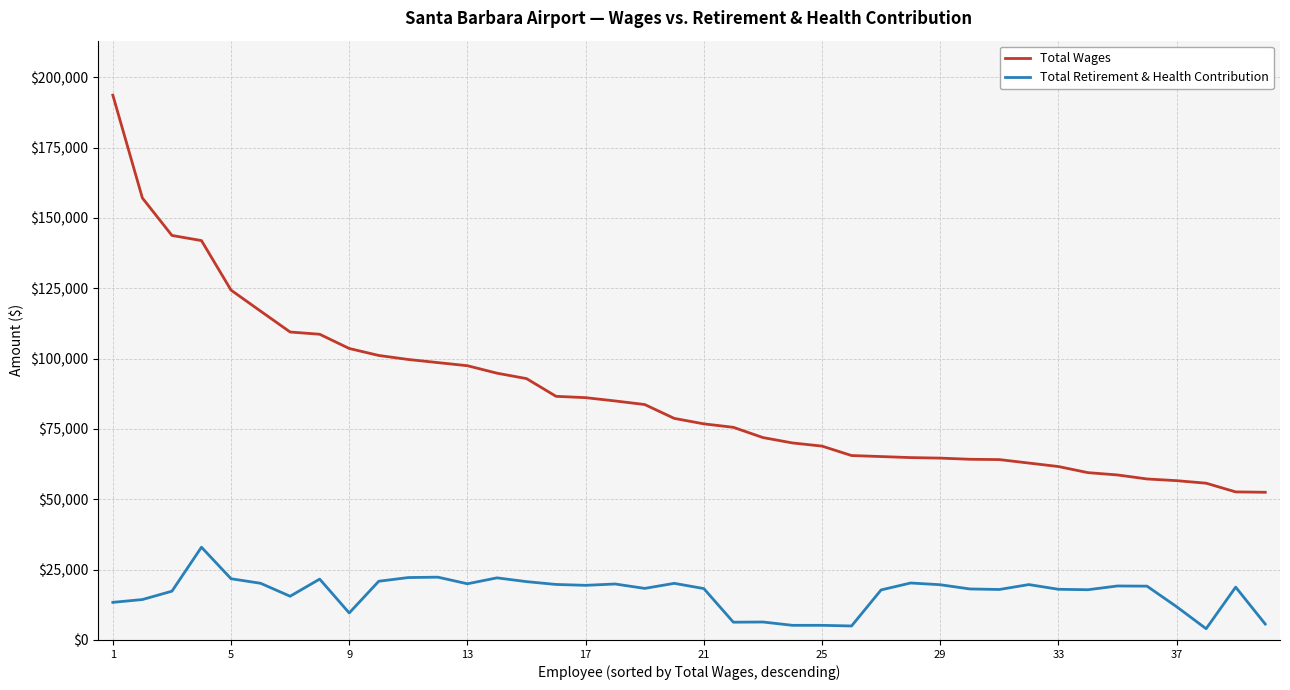

How many distinct data groups are displayed?

2